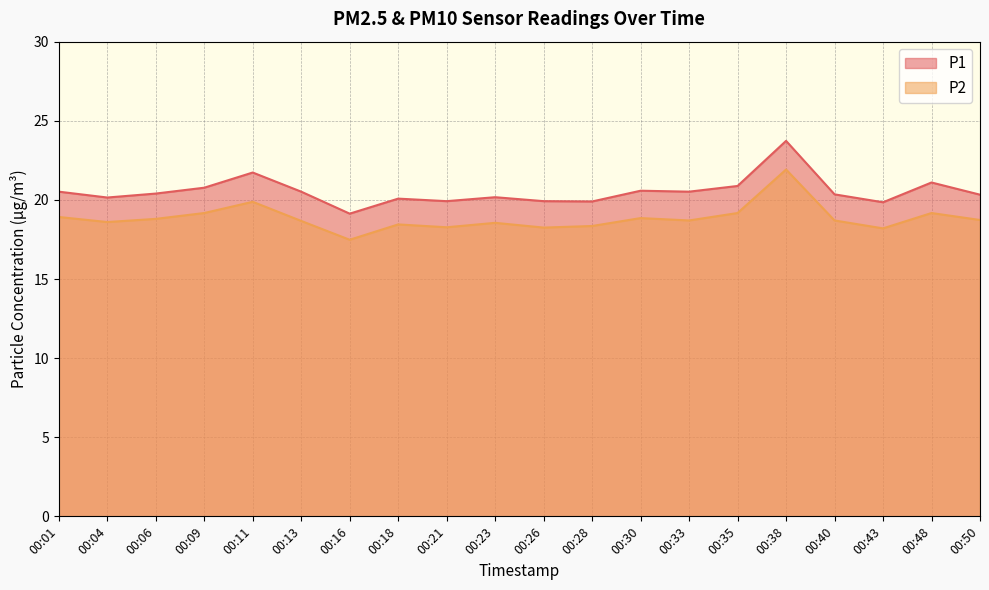

Is the value of P1 at 00:50 greater than the value of P2 at 00:33?

Yes